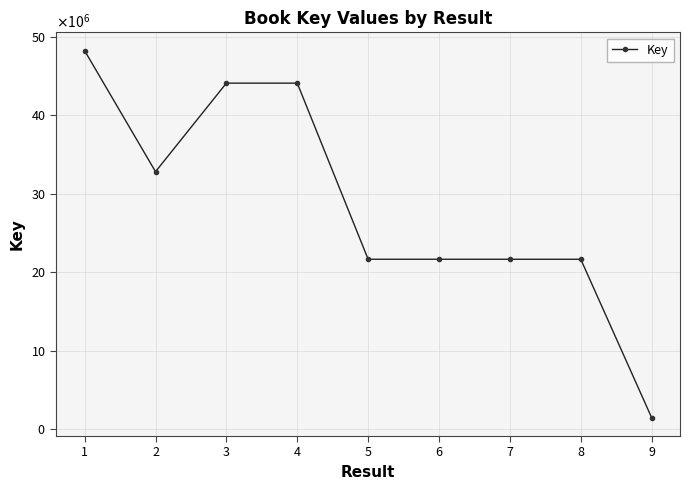

Is this an area chart (filled region under the line)?

No